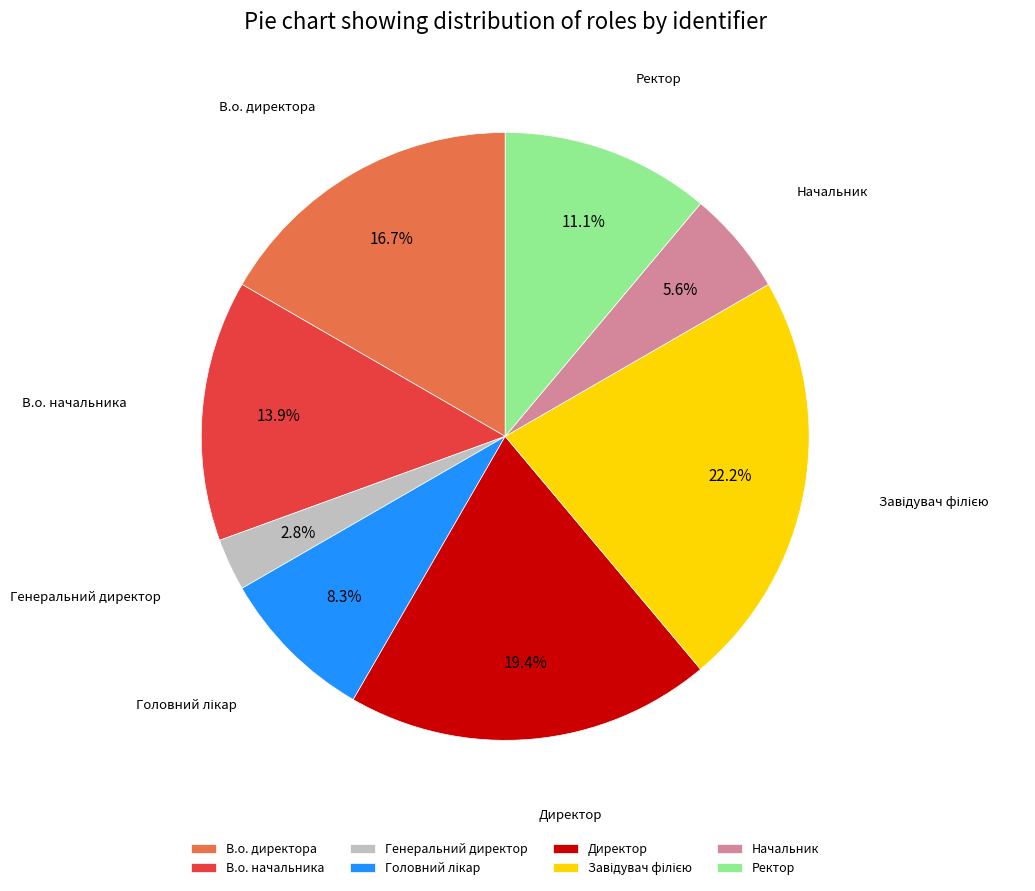

Count the number of slices in the pie.

8